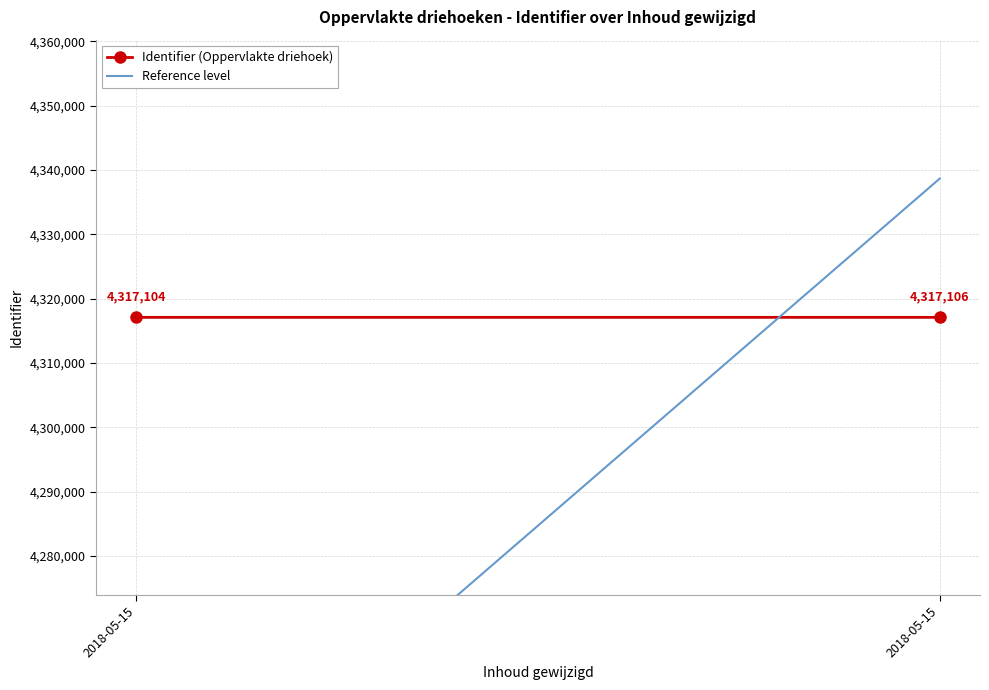

What is the minimum value shown in the chart?

4230761.9